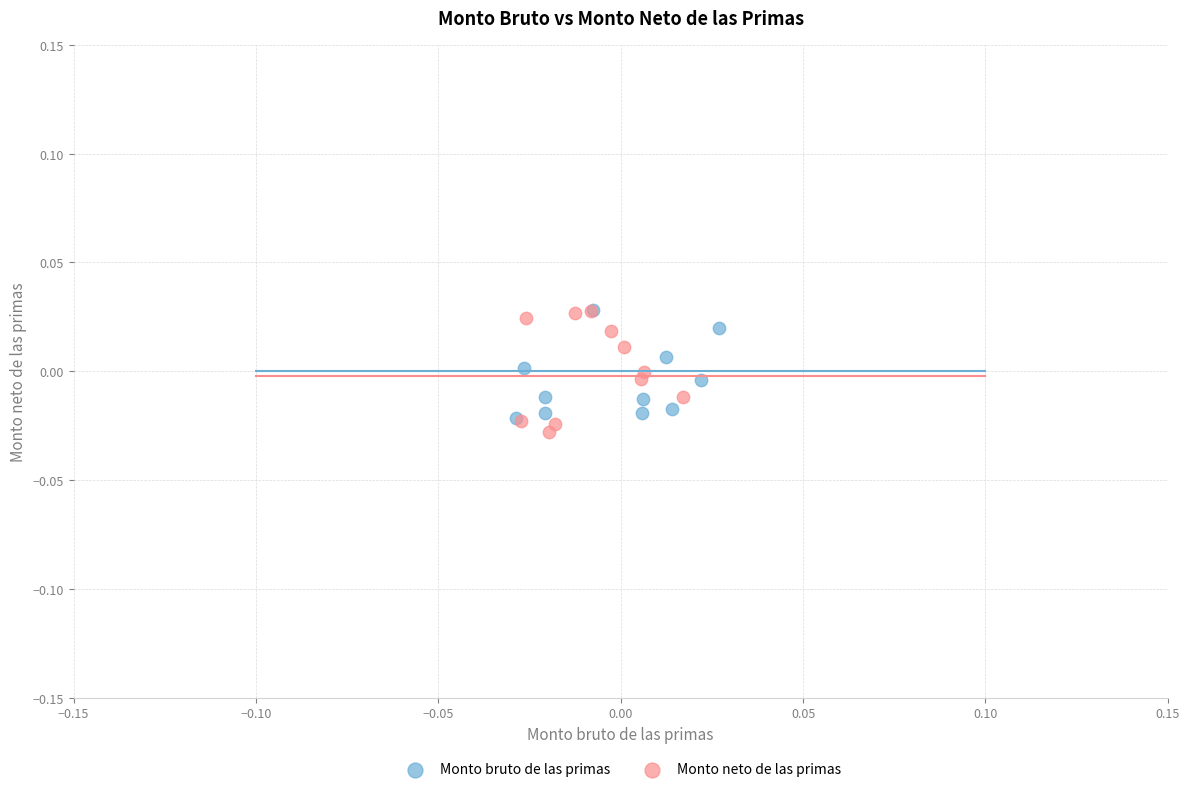

Which series has the widest spread of Y values?

Monto neto de las primas